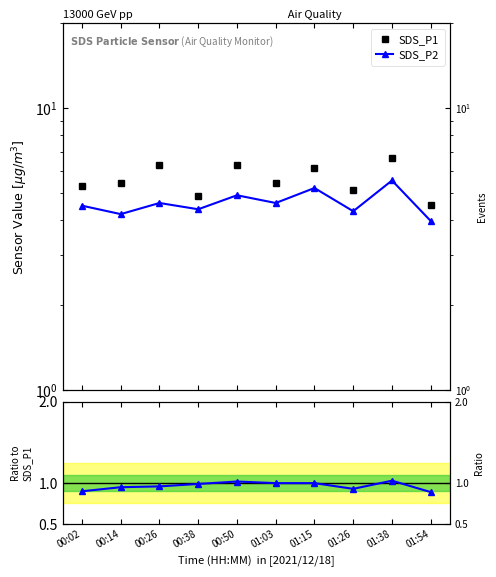

Which series changed the most between 00:14 and 01:54?

SDS_P1